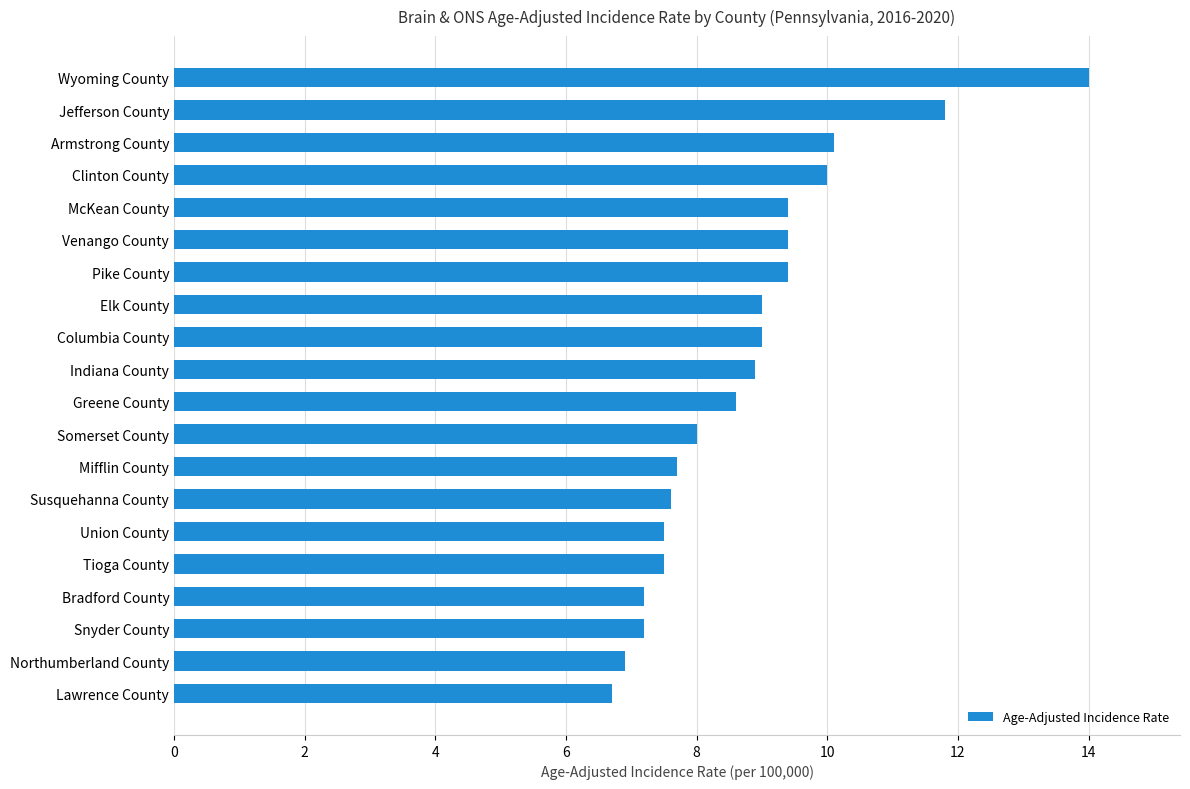

What value does the data have at Union County?

7.5